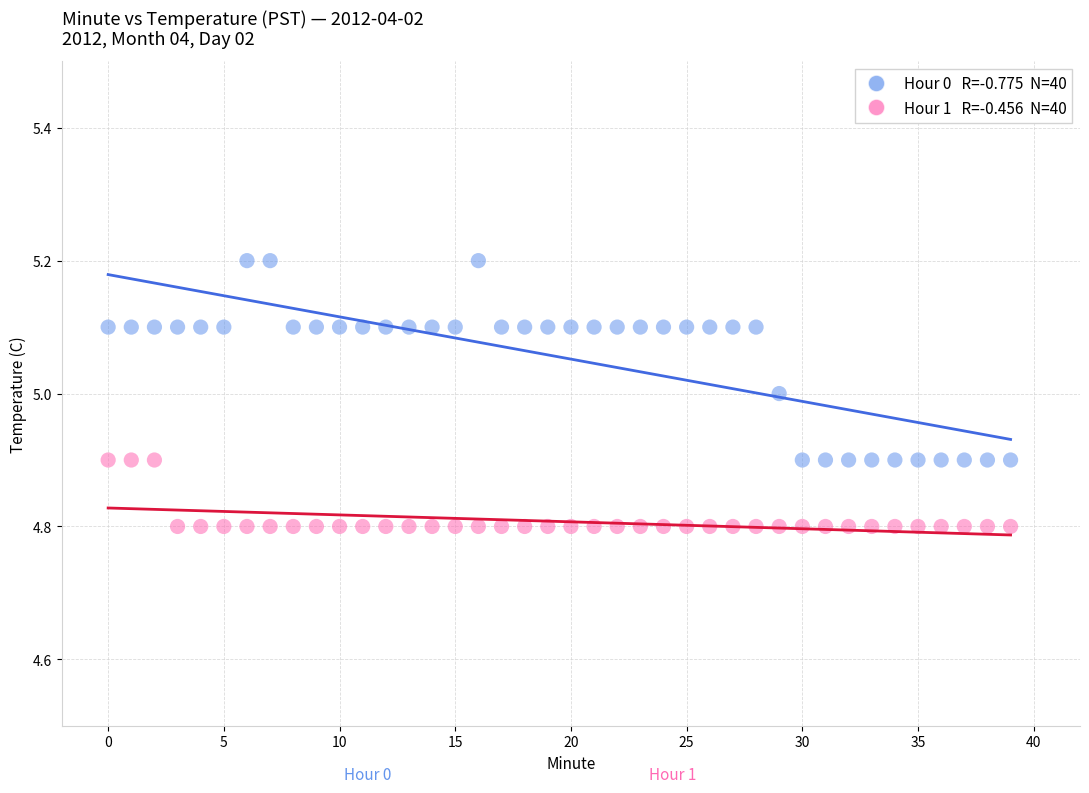

Across all data points, what is the range of Y values (max minus min)?

0.4